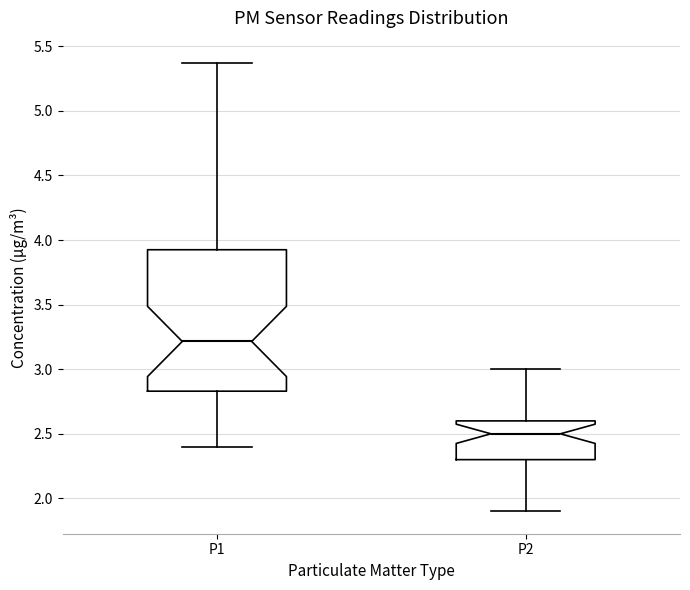

Reading left to right, transcribe this box plot: for each box, give where its median line is, the range the box spans, and where its two whiskers end, as read against the y-axis. The values are not printed on the chart, so give them approximately, as read against the axis.

P1: median 3.20, box 2.85 to 3.95, whiskers 2.40 to 5.35
P2: median 2.50, box 2.30 to 2.60, whiskers 1.90 to 3.00